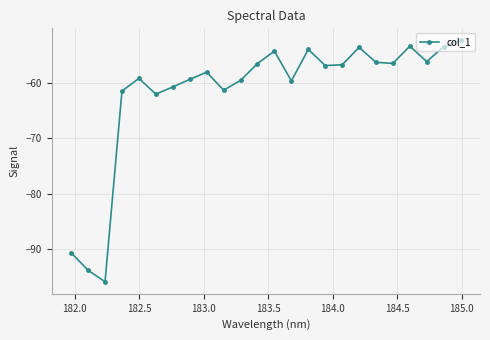

What is the value of the 13th point from the left?

-54.2